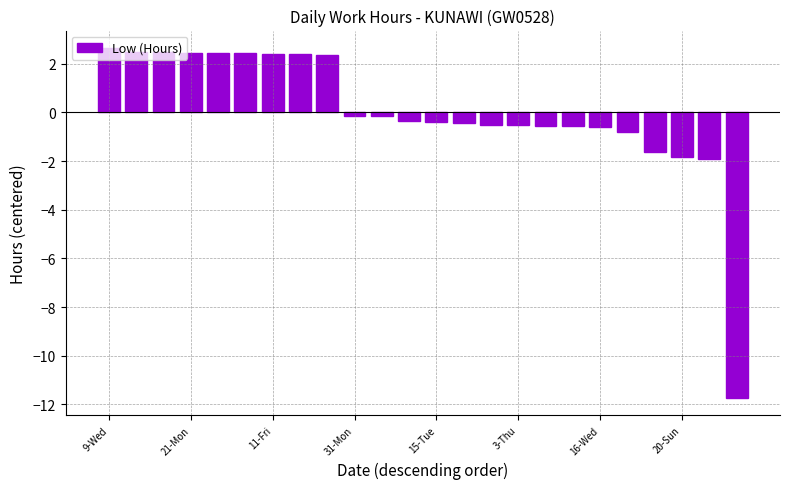

How many data points does each series have?

24